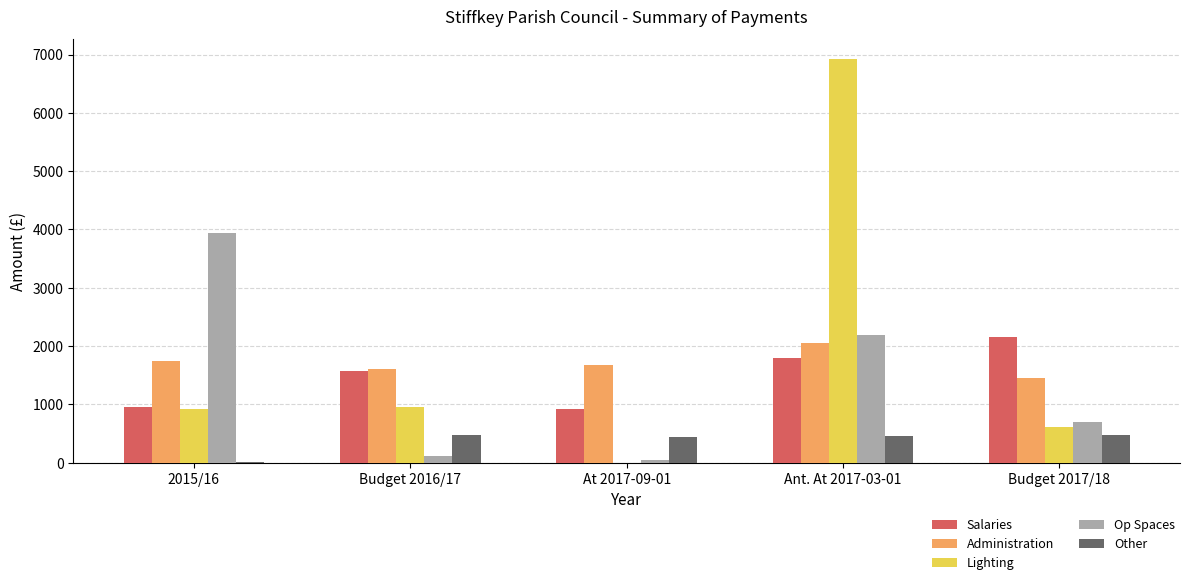

Is it true that Lighting equals 11090 at Ant. At 2017-03-01?

False